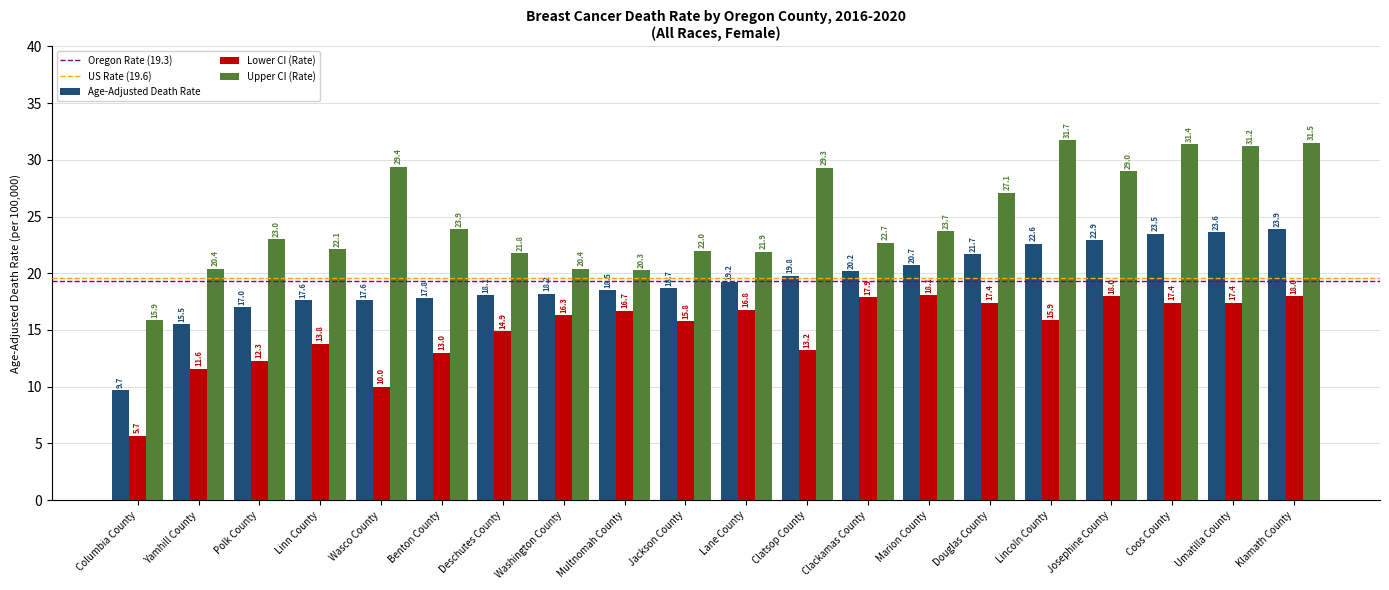

Which series changed the most between Lane County and Lincoln County?

Upper CI (Rate)